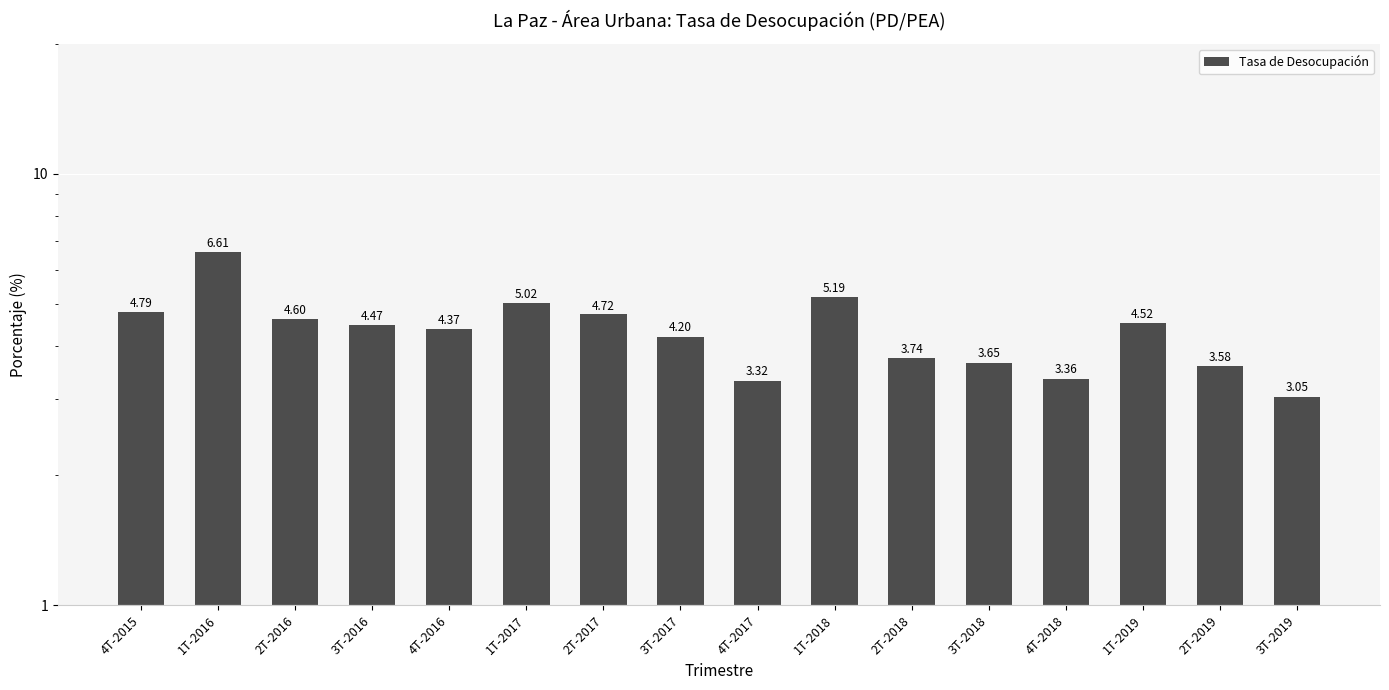

Reading left to right, list all the values displayed in this chart.

4.8	6.6	4.6	4.5	4.4	5.0	4.7	4.2	3.3	5.2	3.7	3.7	3.4	4.5	3.6	3.0